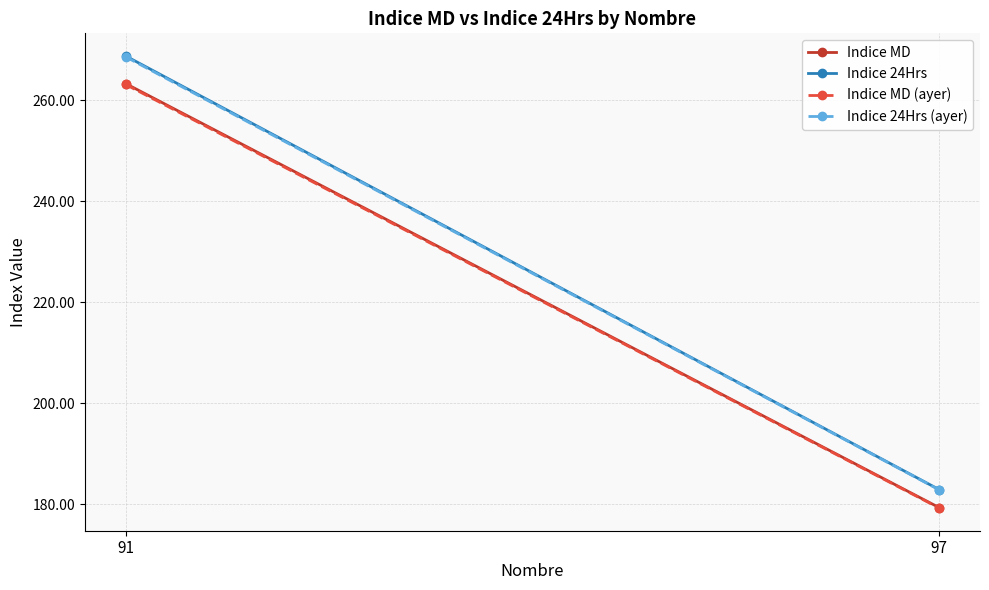

Rank the series by their maximum value, from lowest to highest.

Indice MD (ayer), Indice MD, Indice 24Hrs (ayer), Indice 24Hrs